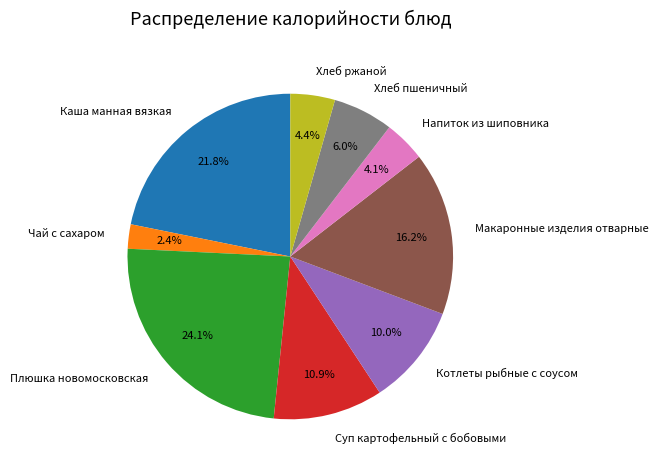

True or false: Суп картофельный с бобовыми accounts for 1% of the total.

False